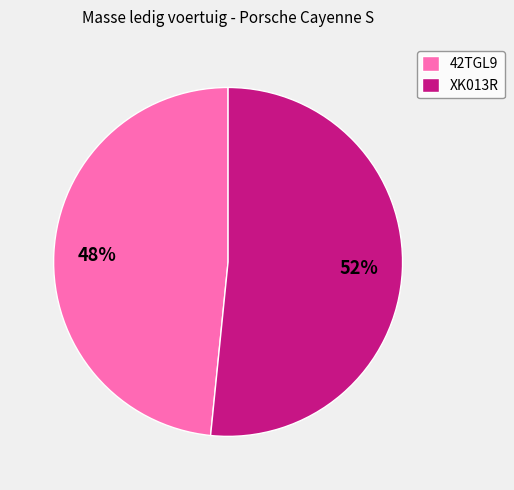

How many segments does this pie chart have?

2